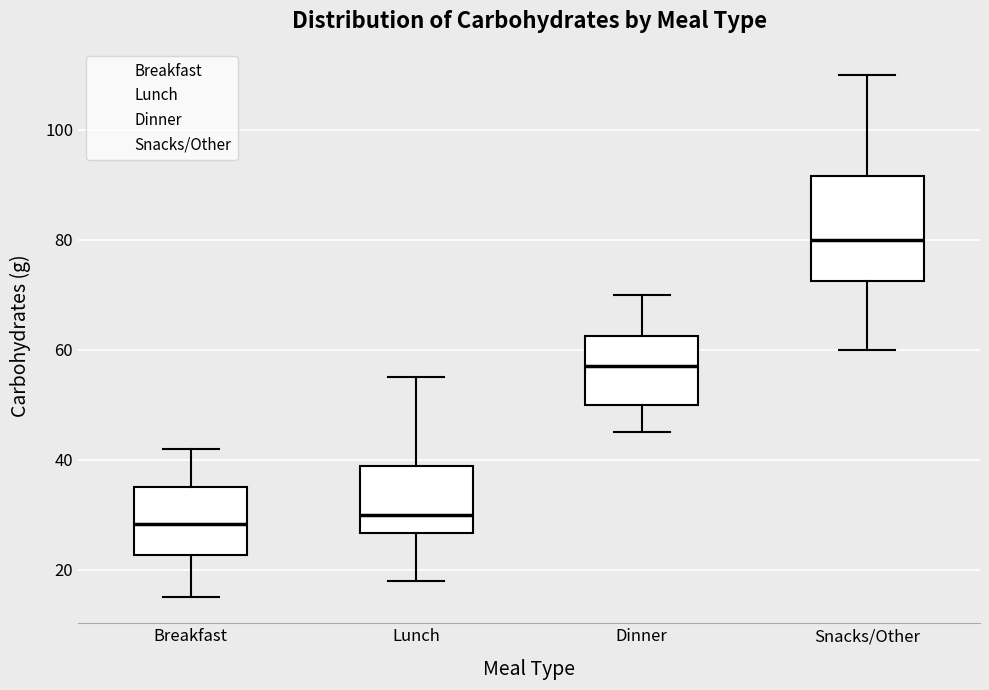

Which box is the tallest, from its lower edge to its upper edge?

Snacks/Other